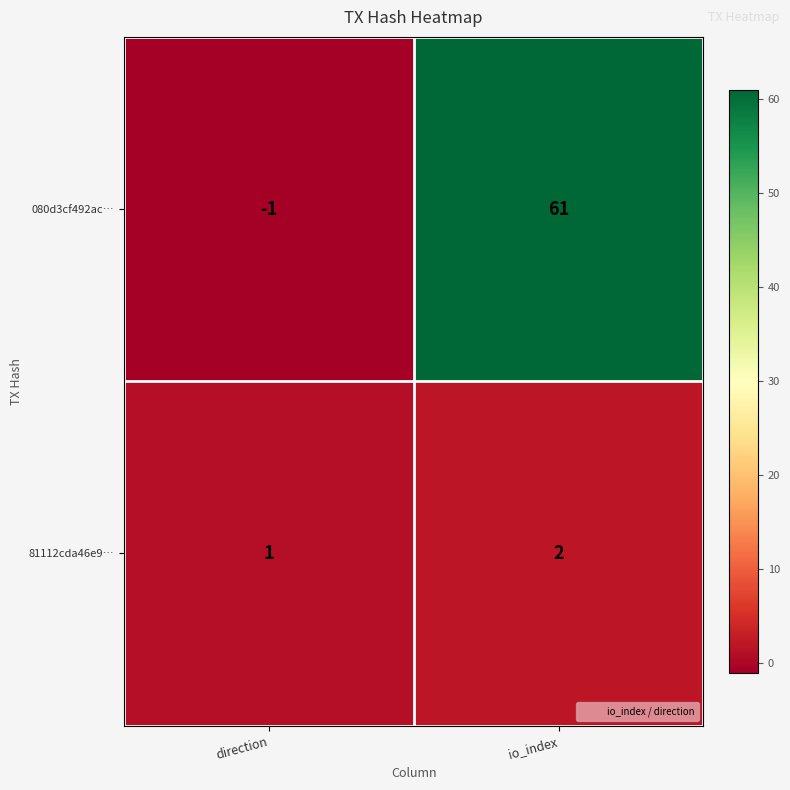

What is the difference between the highest and lowest values at direction?

2